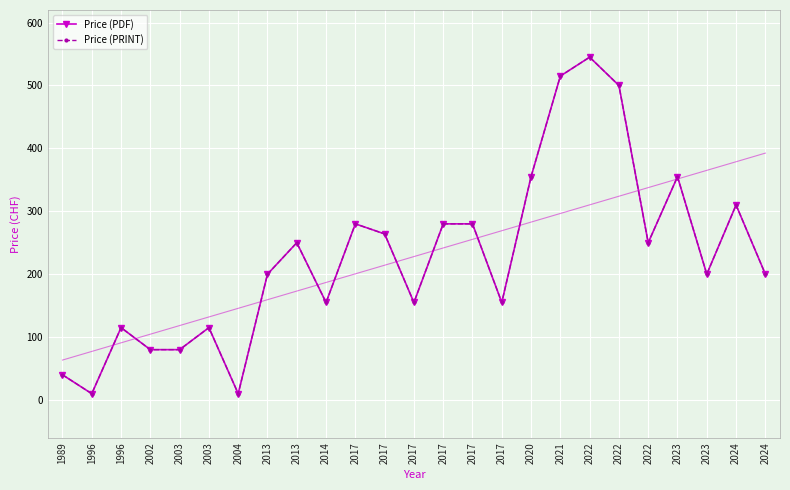

Rank the series at 2003 from highest to lowest value.

Price (PDF), Price (PRINT)